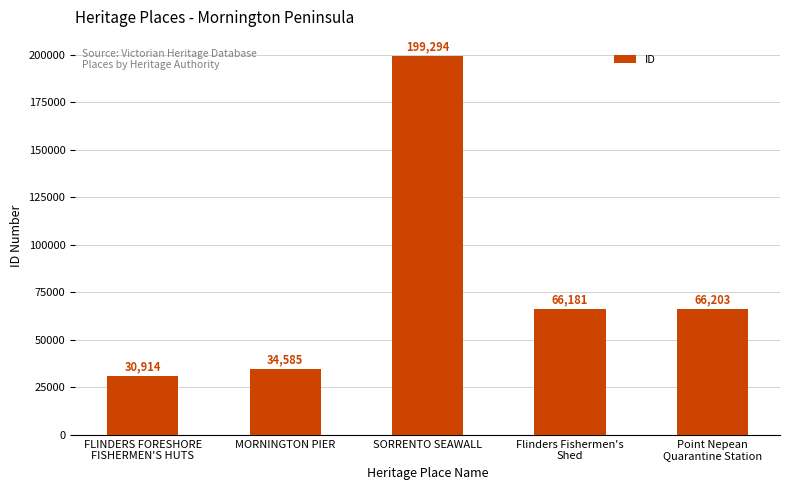

How many data points are less than 66181?

2